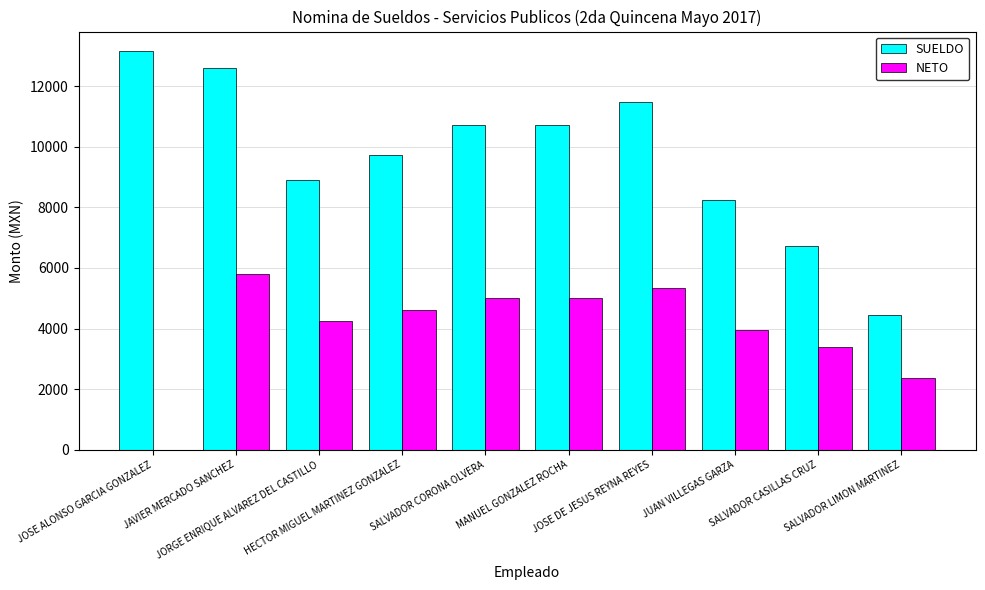

The NETO series shows 0.0 at JOSE ALONSO GARCIA GONZALEZ. True or false?

True